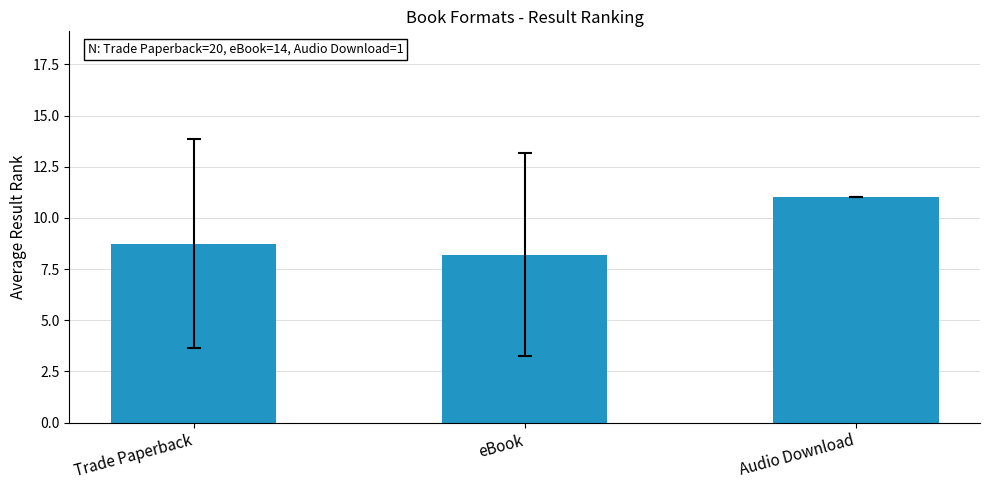

What position from the right is Audio Download?

1